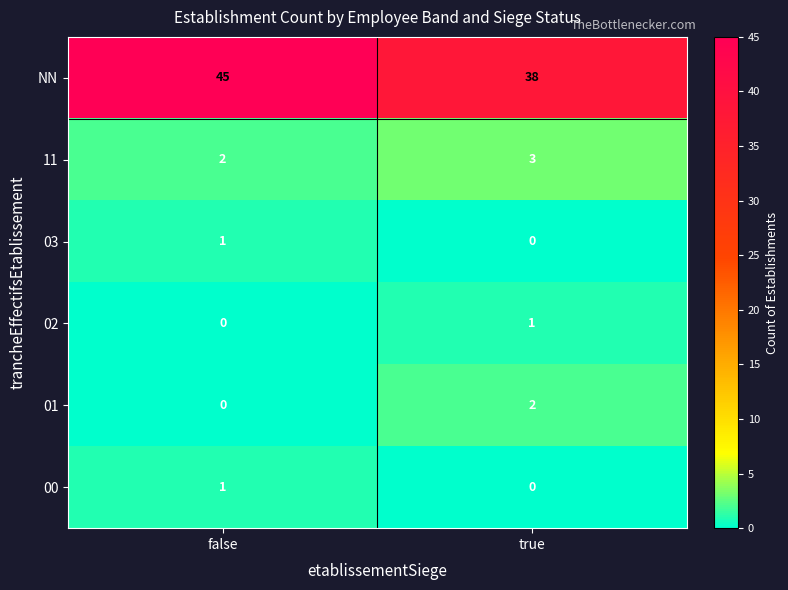

Which series has the widest spread of values?

NN